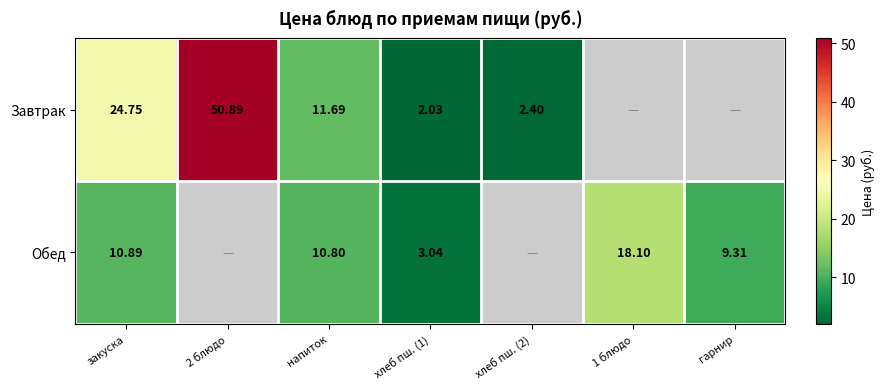

Between закуска and хлеб пш. (1), which series saw the biggest shift?

Завтрак